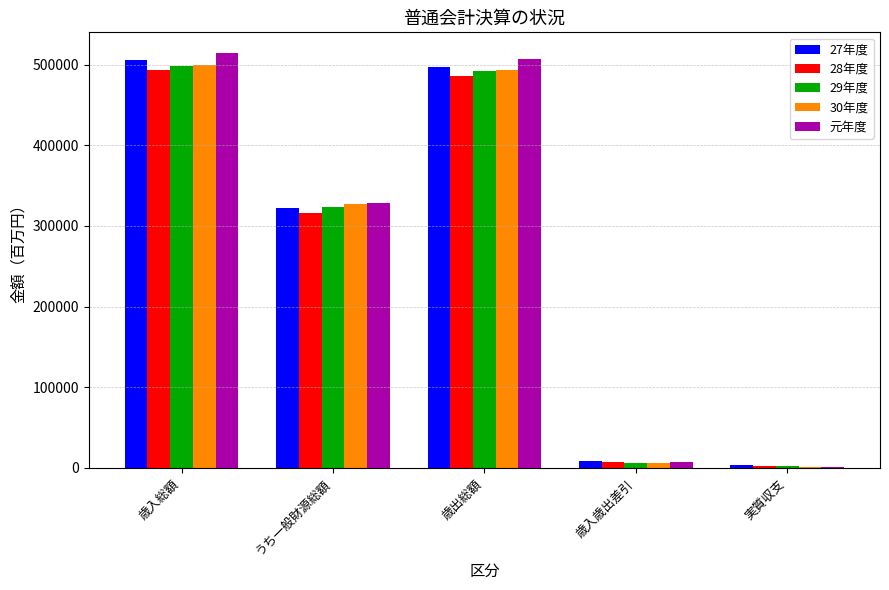

Between 歳入総額 and うち一般財源総額, which series saw the biggest shift?

元年度